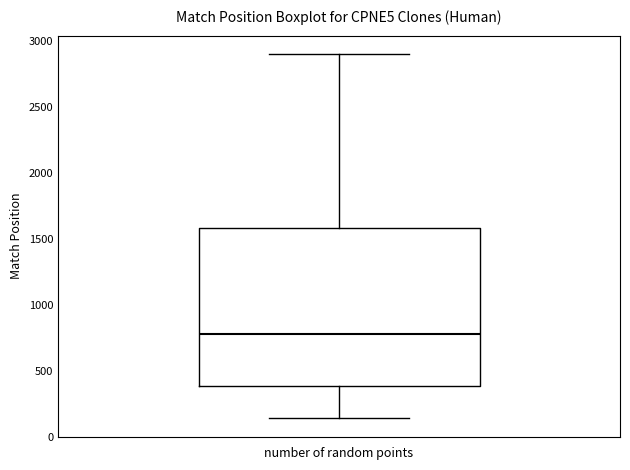

Where is the lower edge of the box on the y-axis? The values are not printed on the chart, so give them approximately, as read against the axis.

400